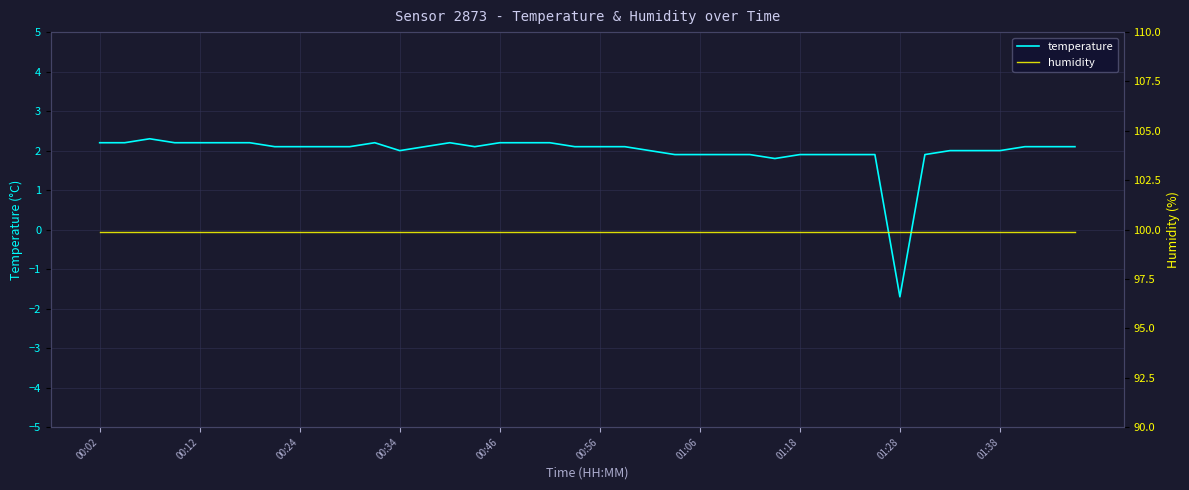

Is it true that temperature equals 0.6 at 00:24?

False